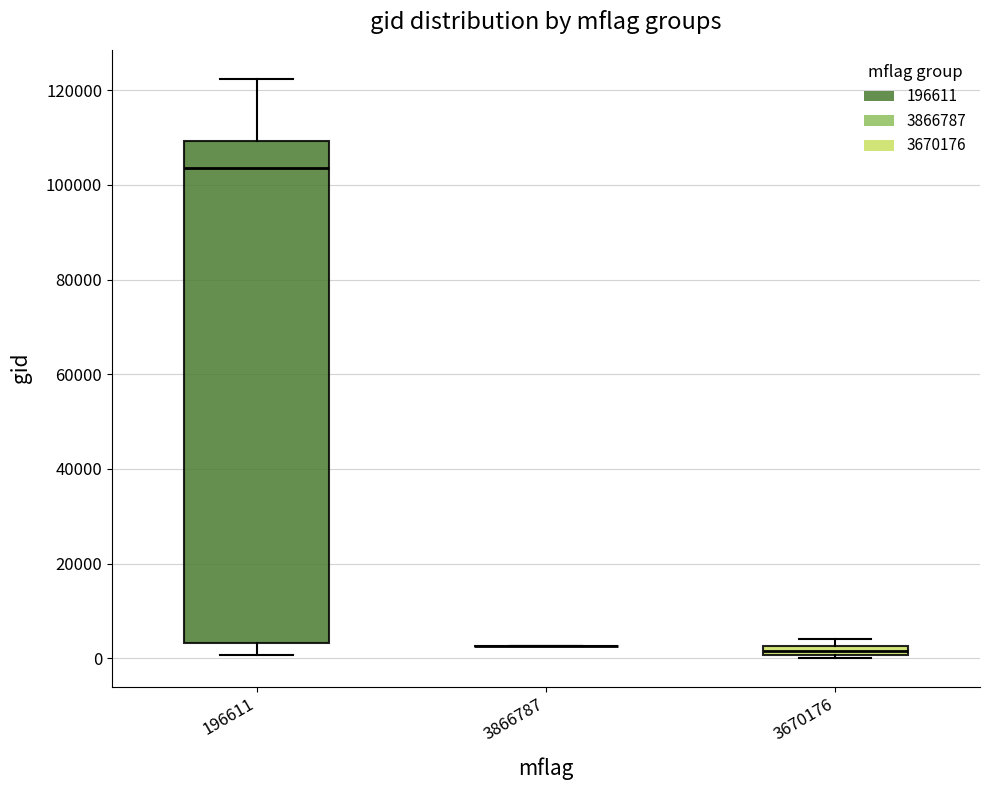

Which box is the tallest, from its lower edge to its upper edge?

196611